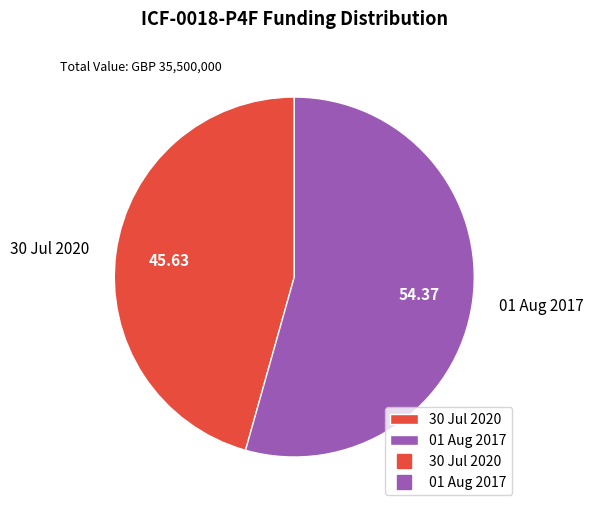

Which category accounts for the majority?

01 Aug 2017